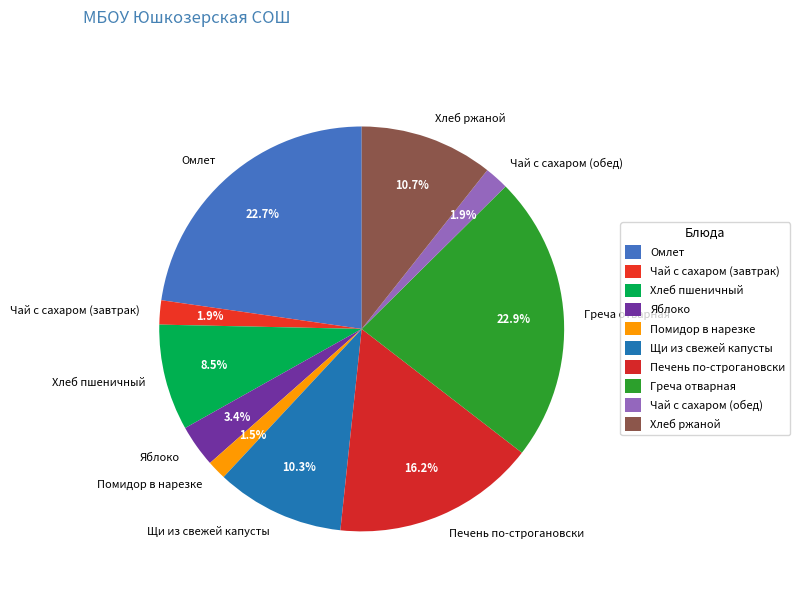

Between Омлет and Чай с сахаром (обед), which is larger?

Омлет